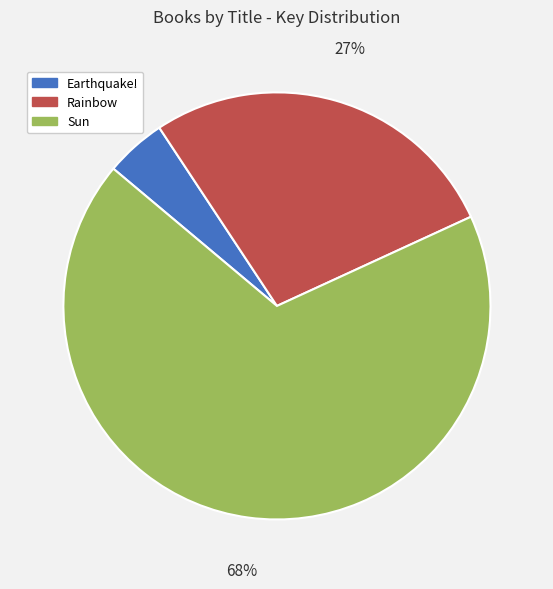

What is the ratio of the value at Sun to the value at Rainbow?

2.5